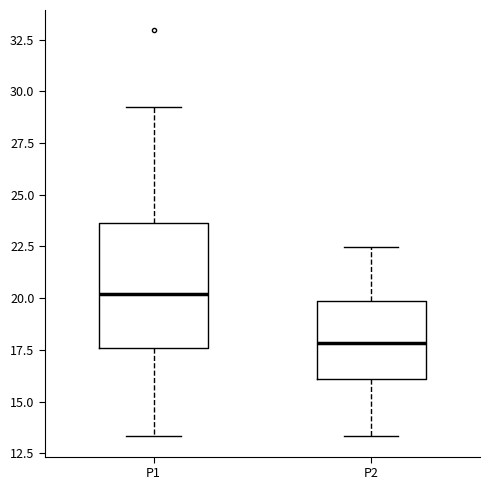

Reading left to right, transcribe this box plot: for each box, give where its median line is, the range the box spans, and where its two whiskers end, as read against the y-axis. The values are not printed on the chart, so give them approximately, as read against the axis.

P1: median 20.0, box 17.5 to 23.5, whiskers 13.5 to 29.0
P2: median 18.0, box 16.0 to 20.0, whiskers 13.5 to 22.5